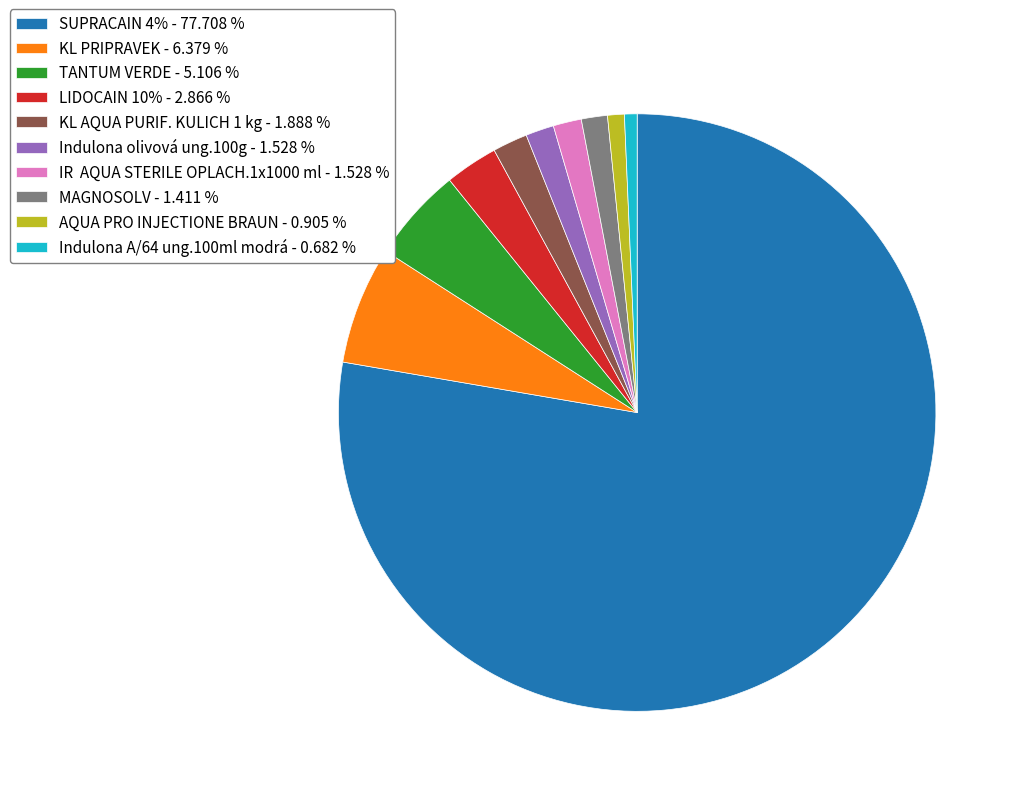

True or false: LIDOCAIN 10% accounts for 11% of the total.

False